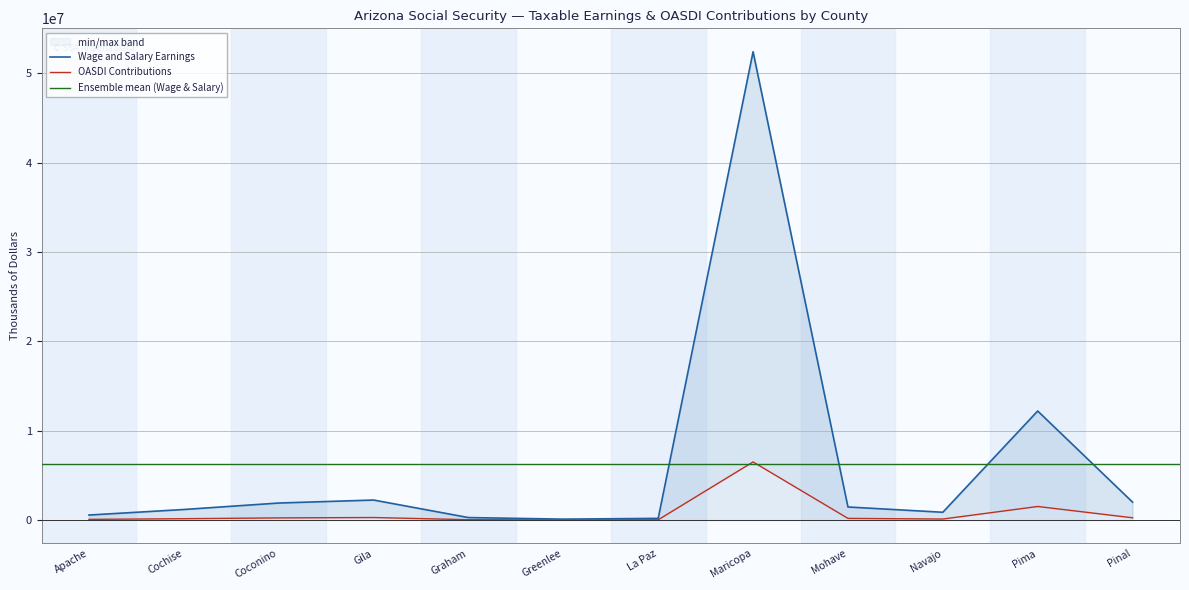

List the series in order of their peak value, lowest first.

OASDI Contributions, Wage and Salary Earnings